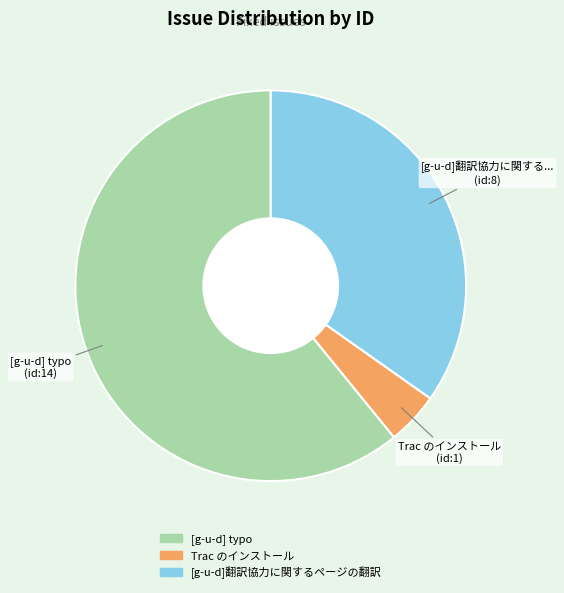

How many slices are in this pie chart?

3